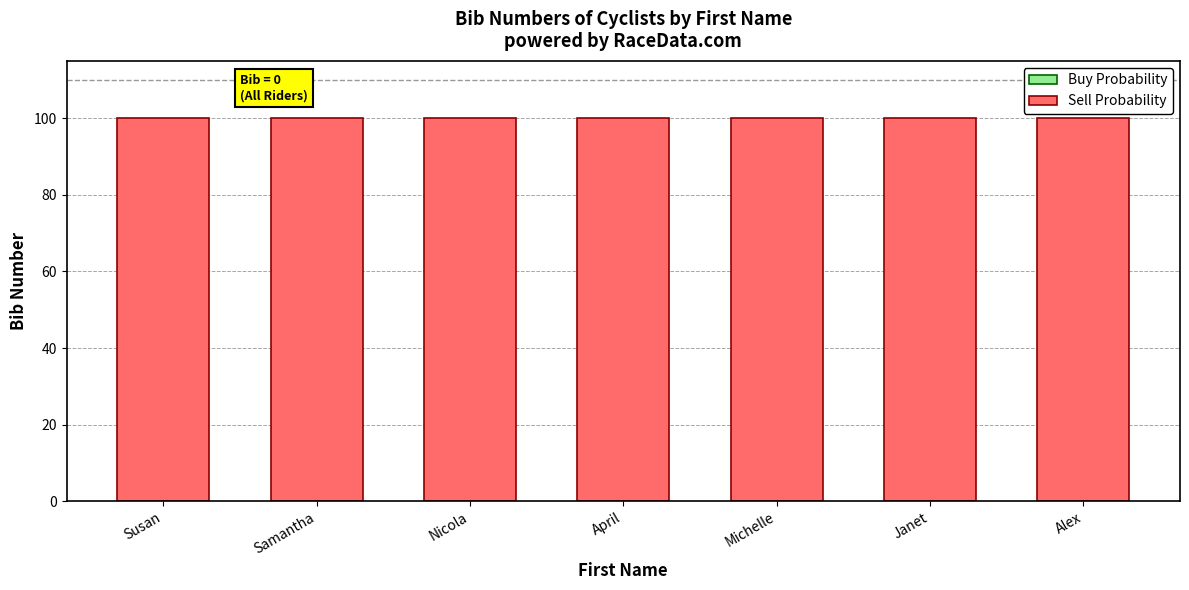

What is the sum of all Sell Probability values?

700